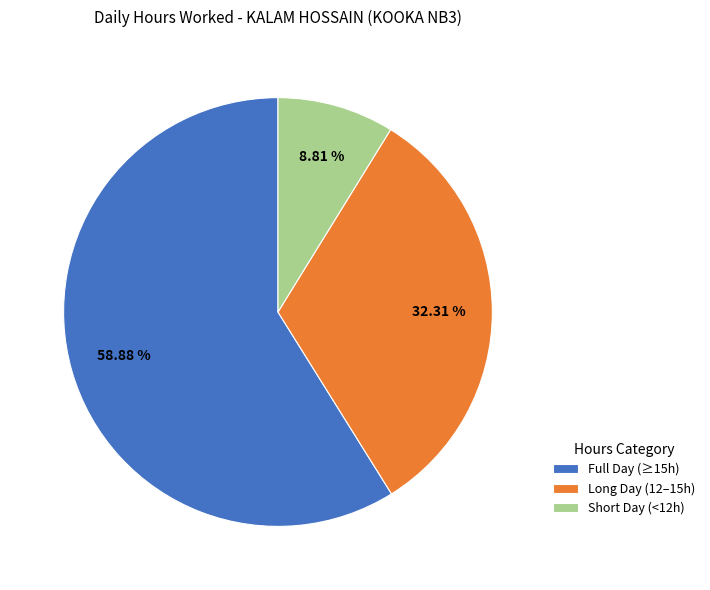

Between Long Day (12–15h) and Short Day (<12h), which is larger?

Long Day (12–15h)